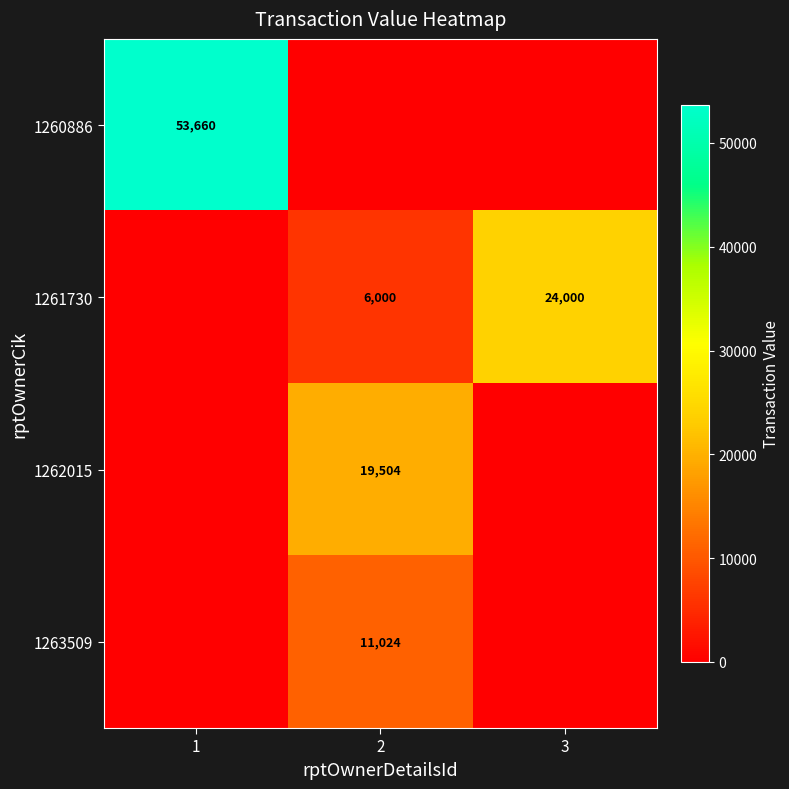

The 1263509 series shows 14670 at 2. True or false?

False